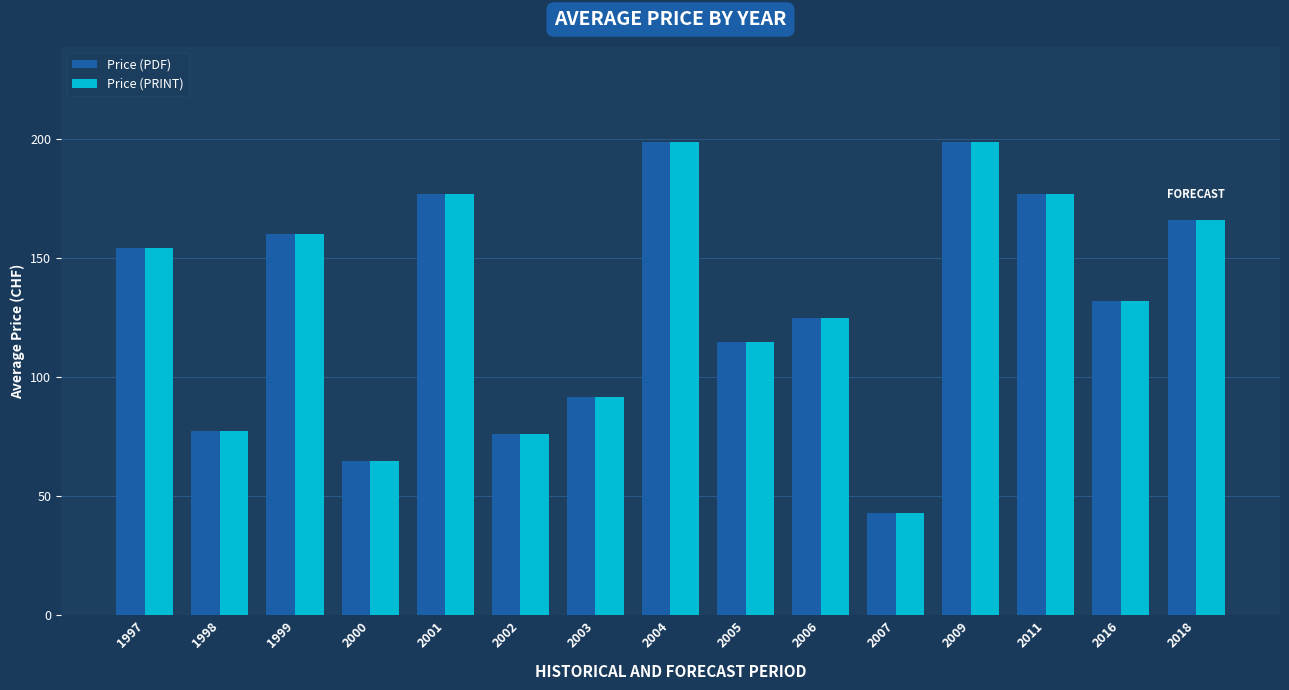

What is the sum of all Price (PDF) values?

1958.0